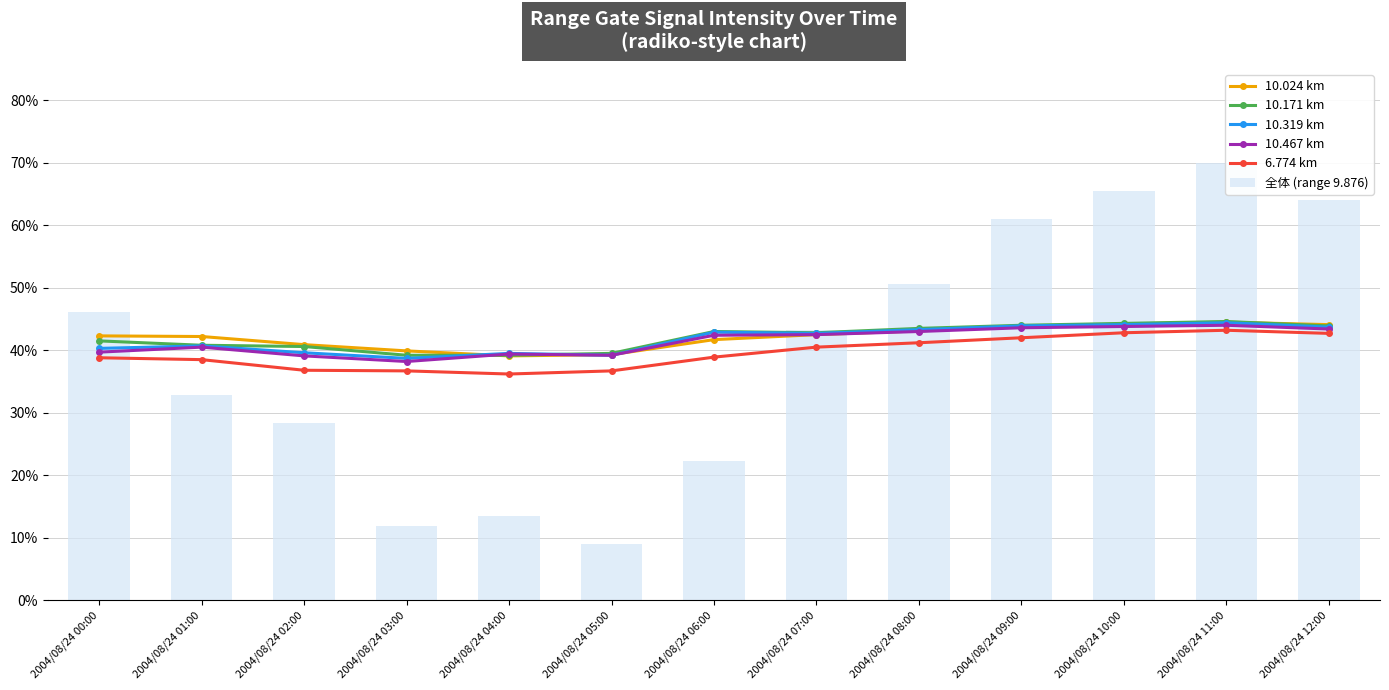

How many data points does each series have?

13